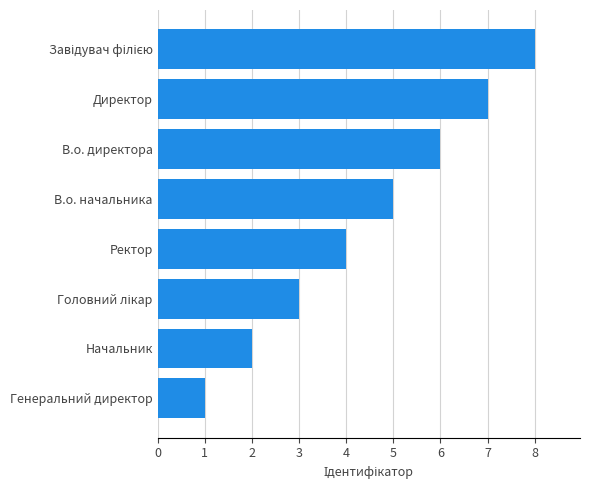

Which category has the lowest value across all series?

Генеральний директор